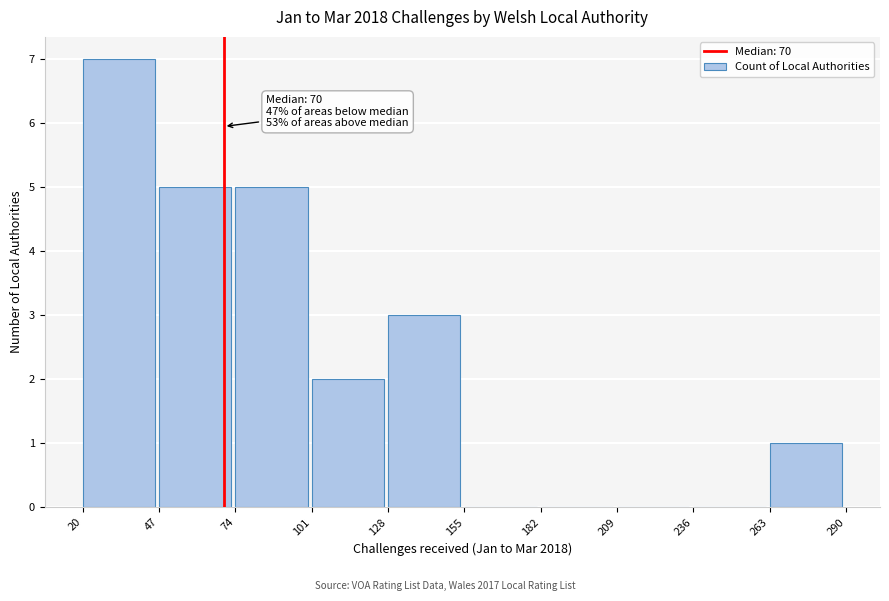

Over which range of the x-axis is the bar tallest?

20 to 47